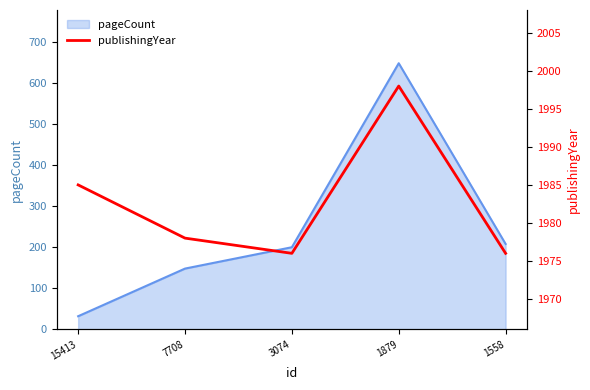

Reading right to left, what are all the values shown in this chart?

1558=1976	1879=1998	3074=1976	7708=1978	15413=1985